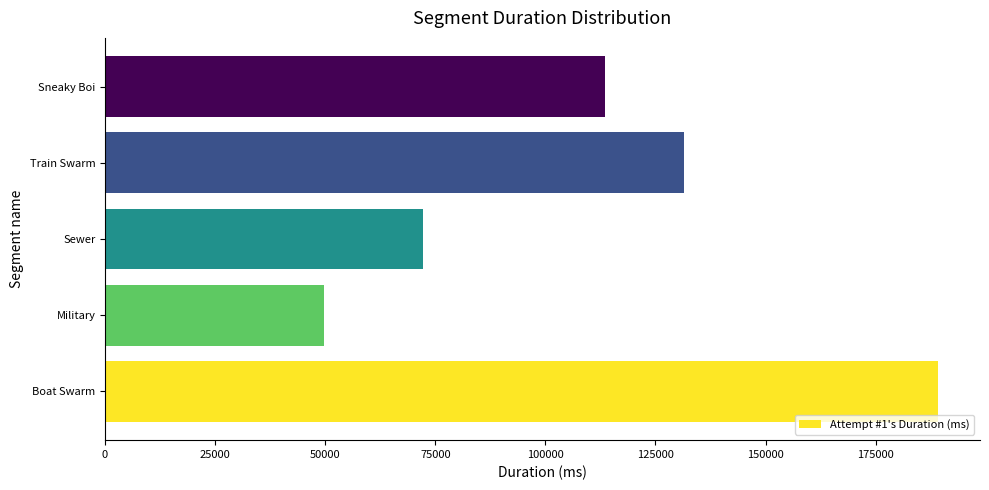

How many categories are shown in the chart?

5